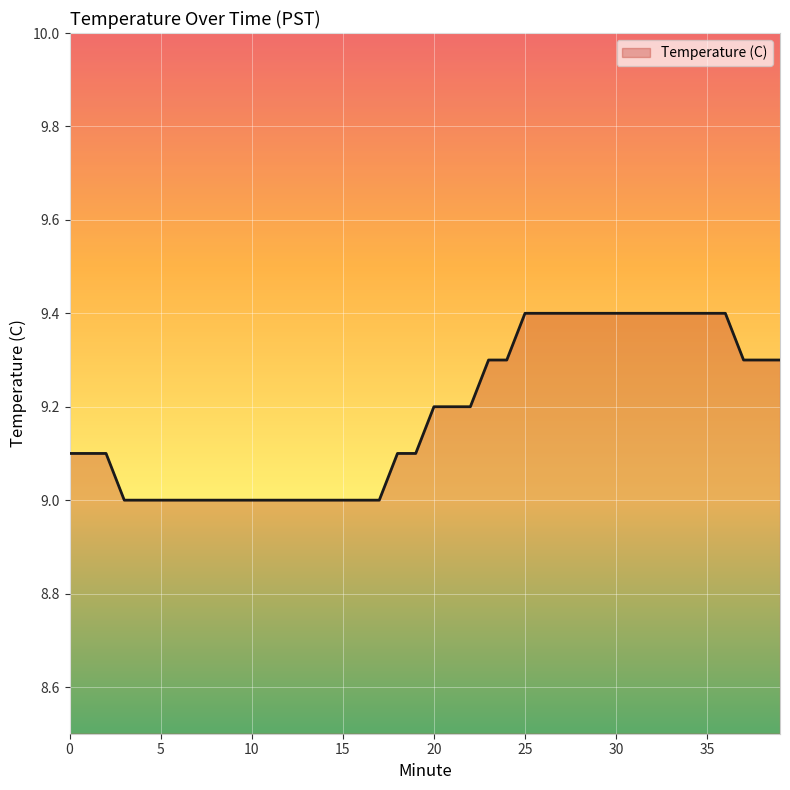

Reading left to right, transcribe all the data shown in this chart.

9.1	9.1	9.1	9.0	9.0	9.0	9.0	9.0	9.0	9.0	9.0	9.0	9.0	9.0	9.0	9.0	9.0	9.0	9.1	9.1	9.2	9.2	9.2	9.3	9.3	9.4	9.4	9.4	9.4	9.4	9.4	9.4	9.4	9.4	9.4	9.4	9.4	9.3	9.3	9.3